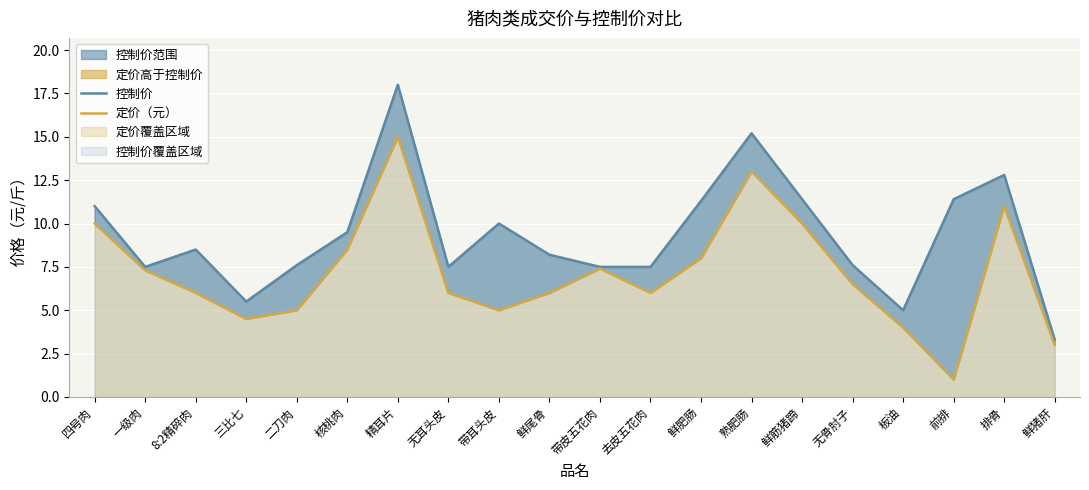

At how many categories does at least one series exceed 3?

20